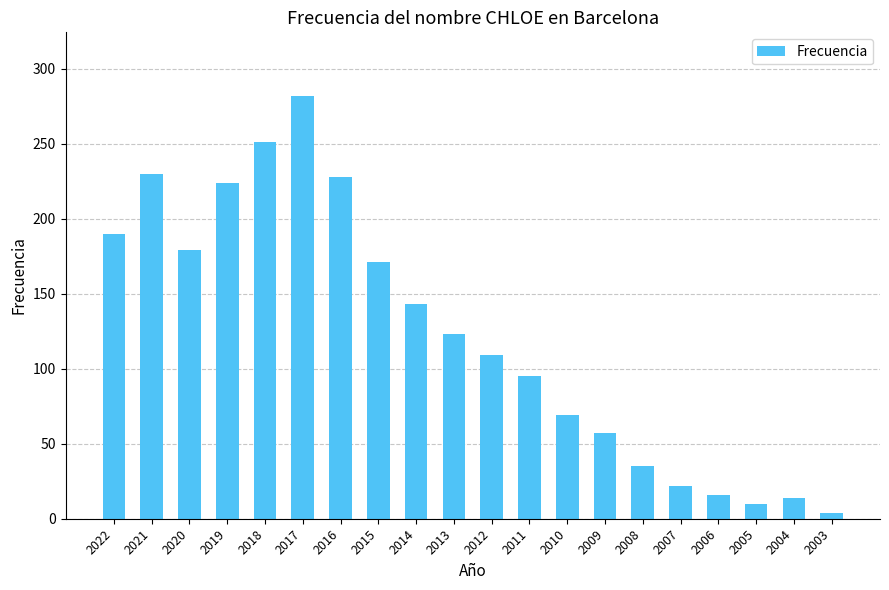

Which has a higher value, 2005 or 2018?

2018